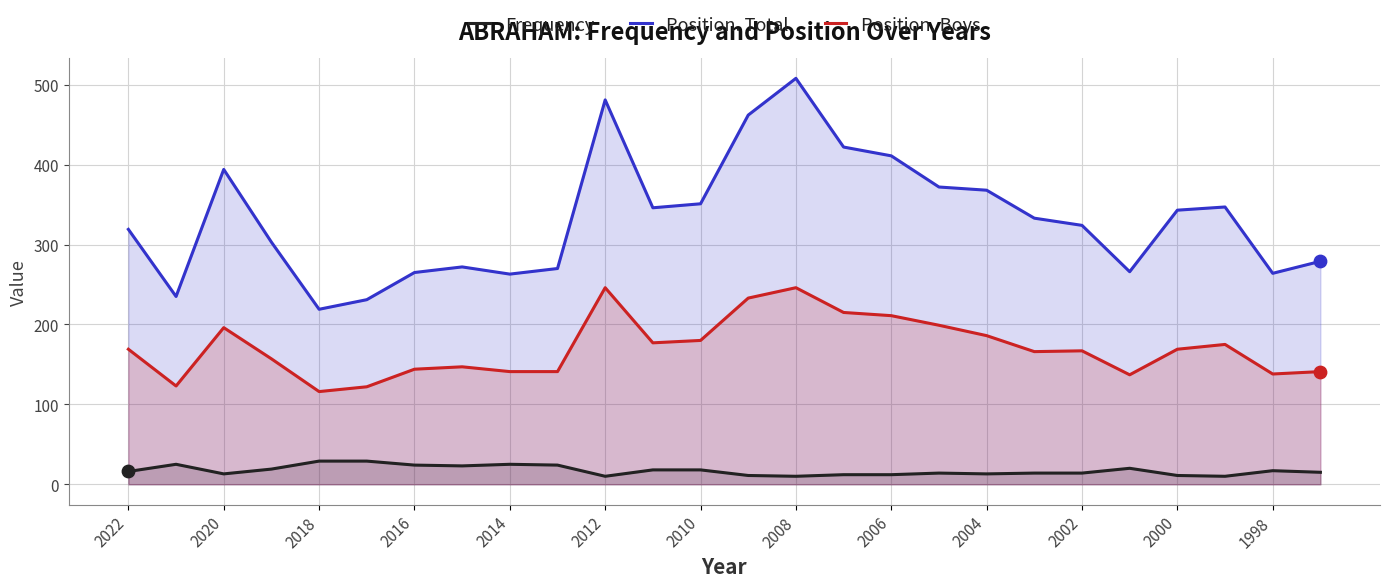

What is the total value across all series at 2010?

549